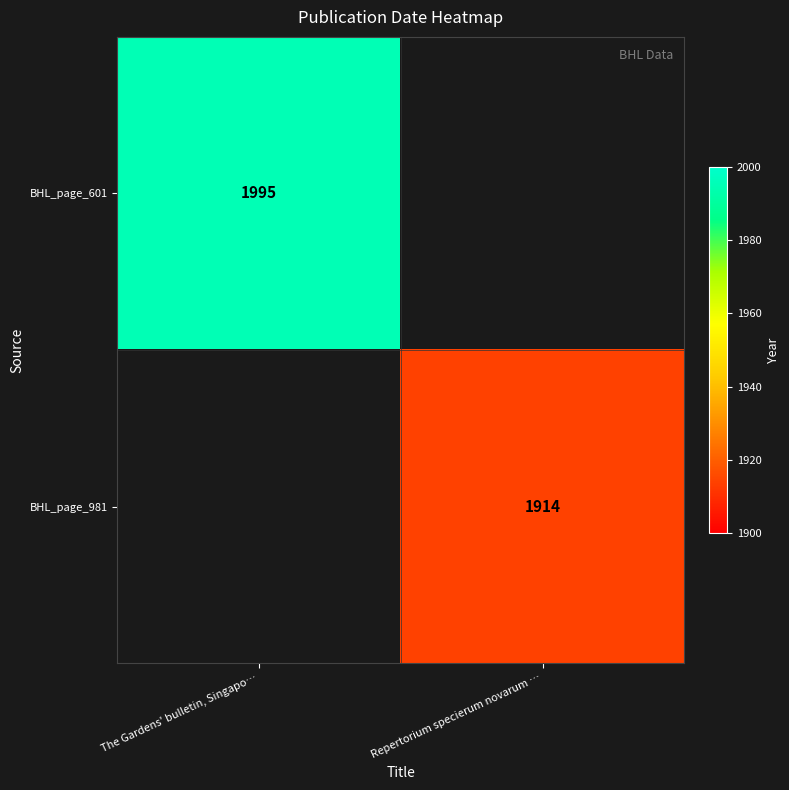

At which category does the chart reach its peak across all series?

The Gardens' bulletin, Singapo…